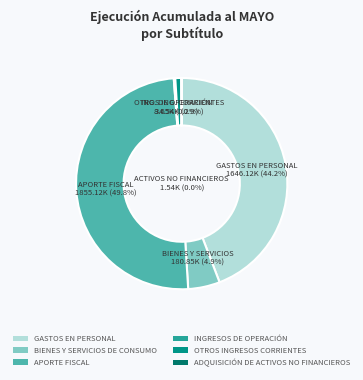

Which slice is the smallest?

ADQUISICIÓN DE ACTIVOS NO FINANCIEROS